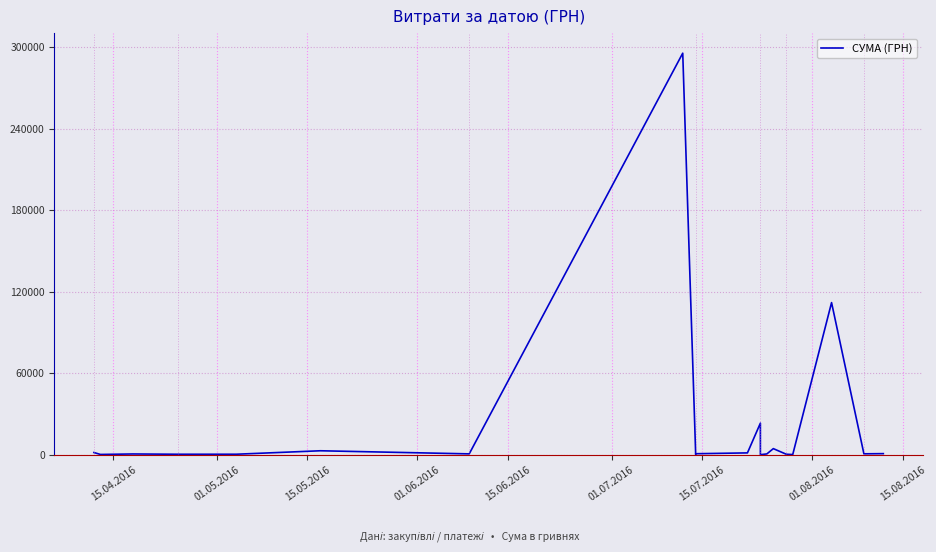

Read the value at 15.05.2016.

527.8